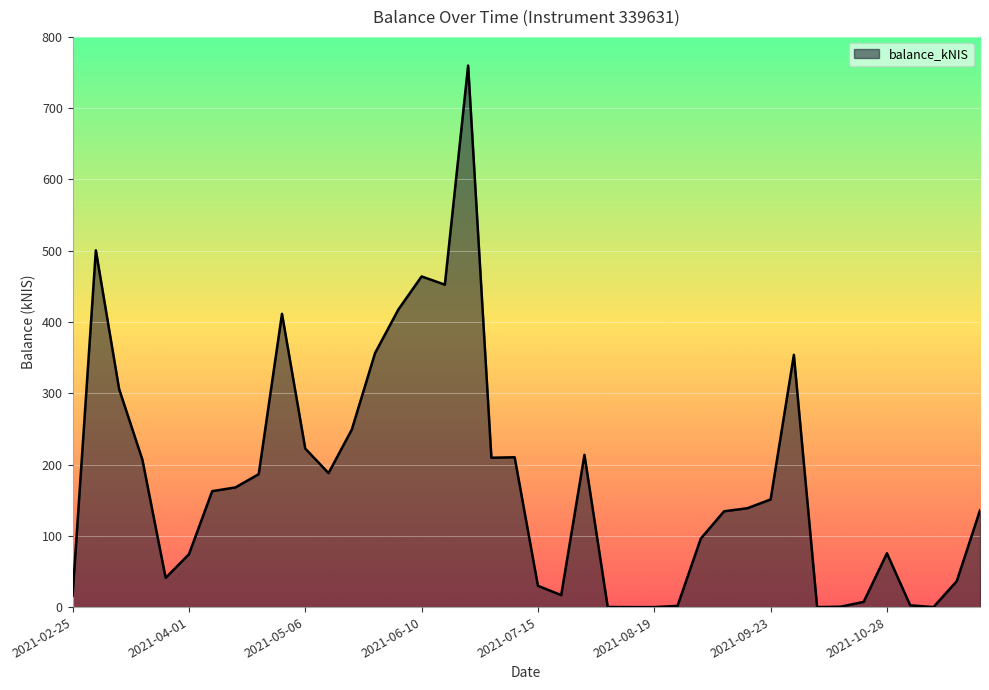

What is the difference between the maximum and minimum values?

759.7